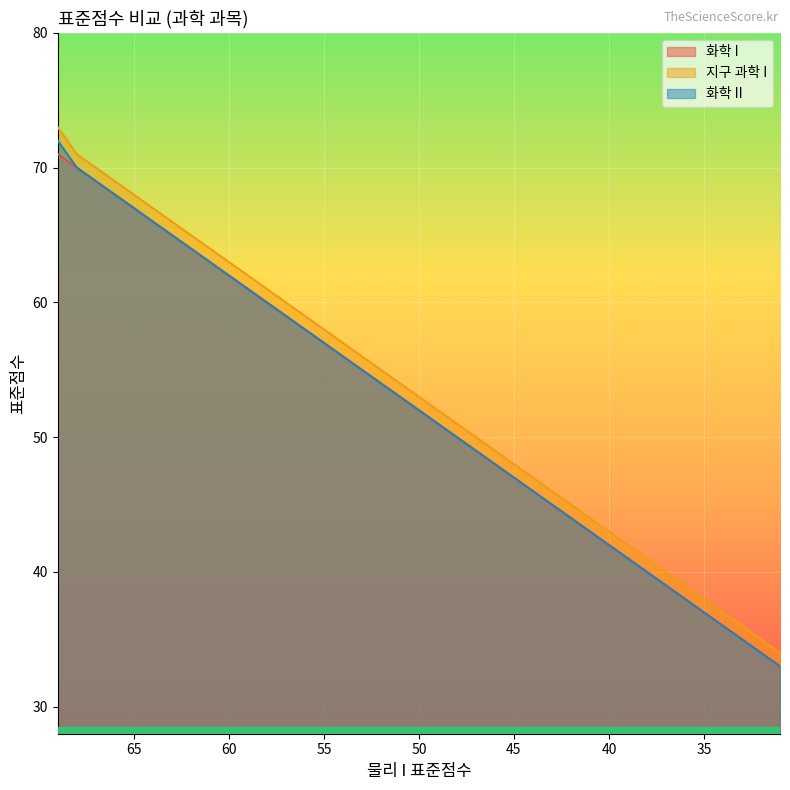

At how many categories does at least one series exceed 62?

10